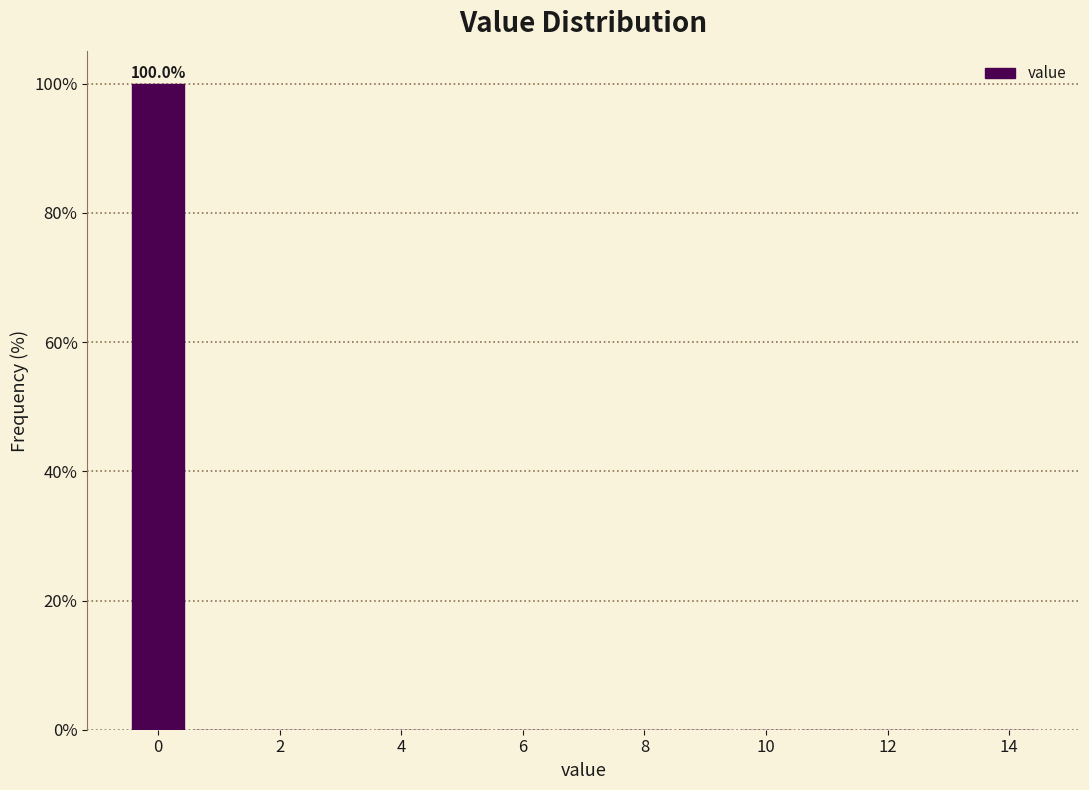

Over which range of the x-axis is the bar tallest?

-0.5 to 0.5